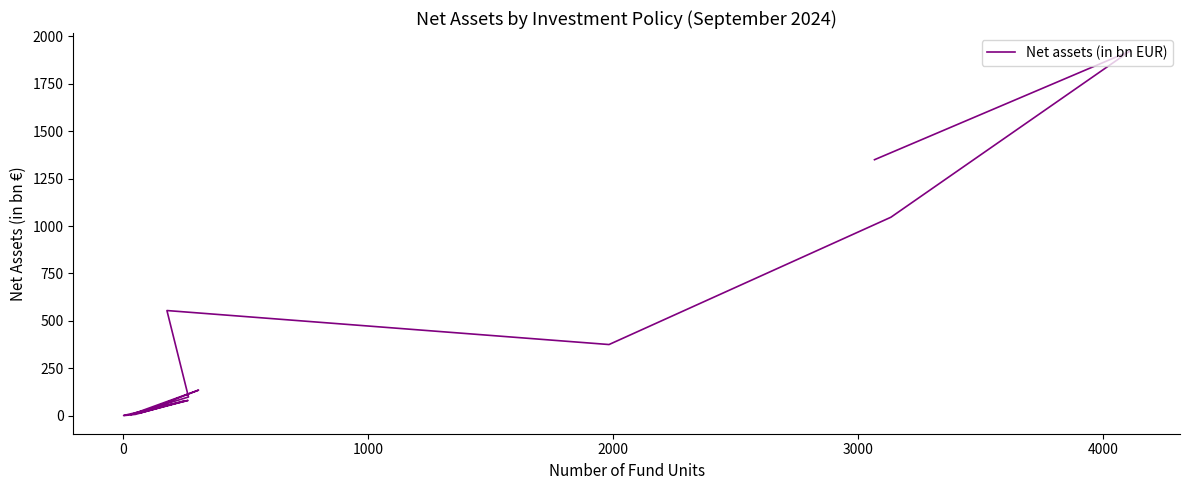

Does the chart have visible grid lines?

No